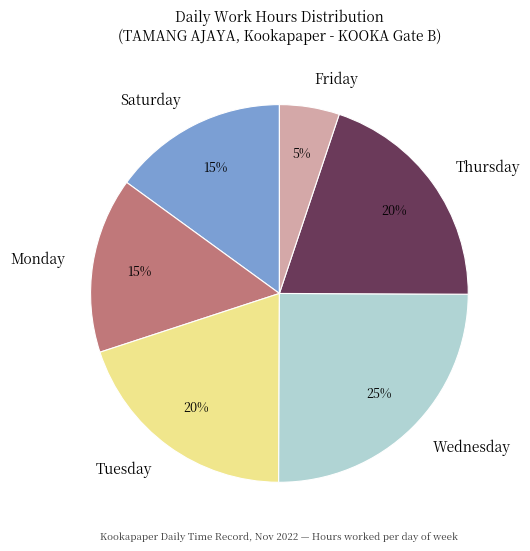

The Friday slice represents 5% of the pie. True or false?

True